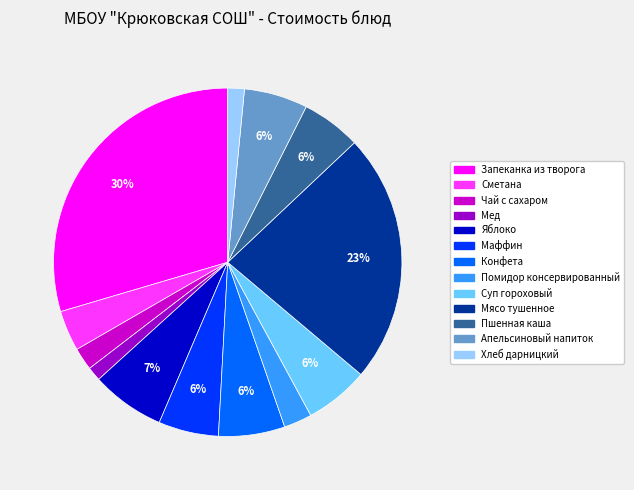

Between Суп гороховый and Яблоко, which is larger?

Яблоко